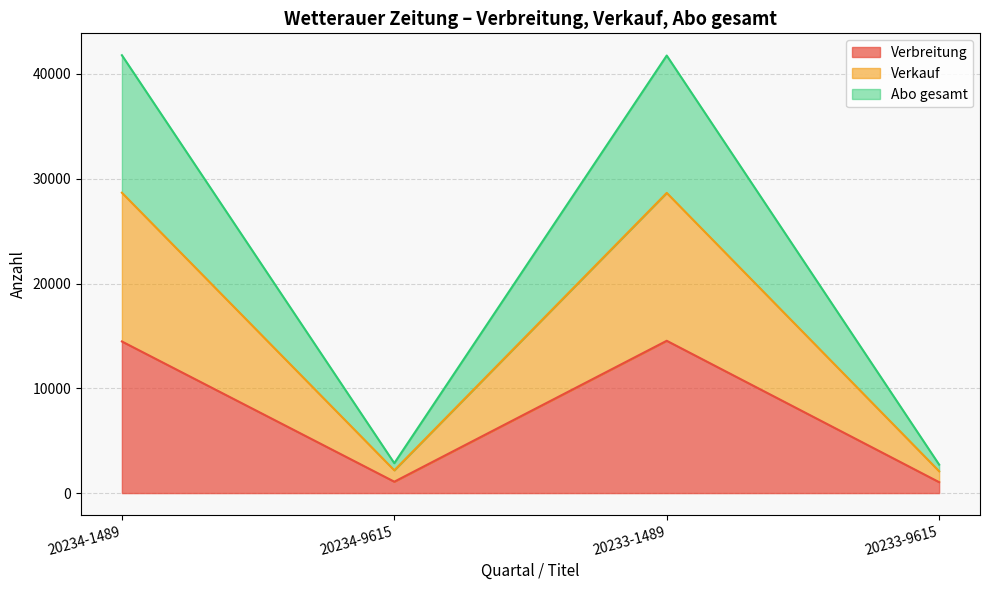

What is the total value across all series at 20233-1489?

41756